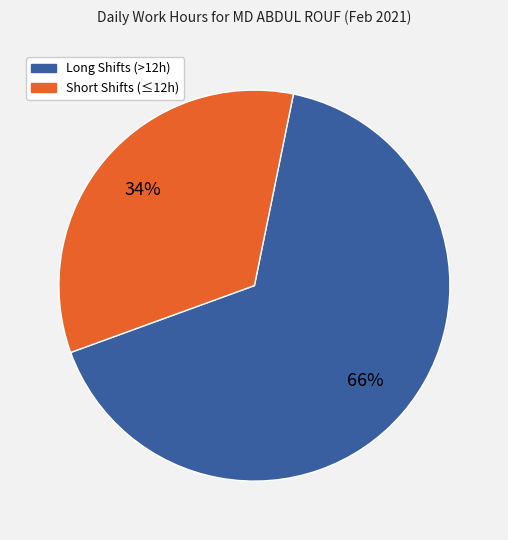

Does any single category account for the majority?

Yes